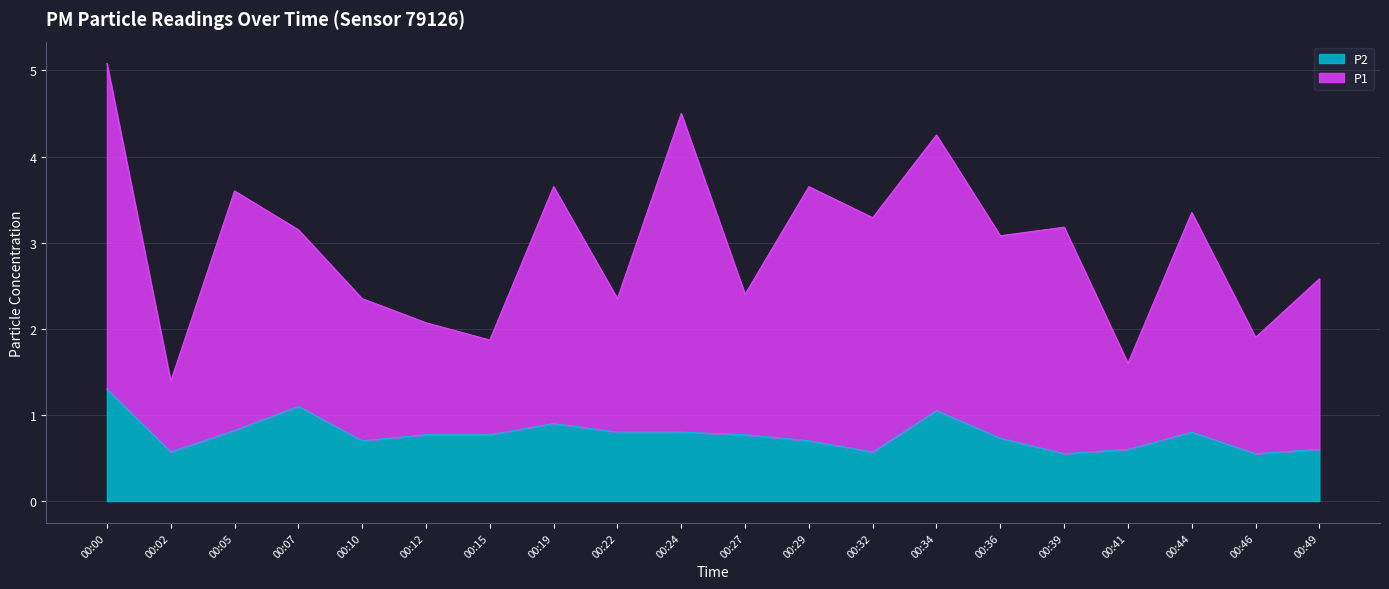

The P2 series shows 0.8 at 00:15. True or false?

True